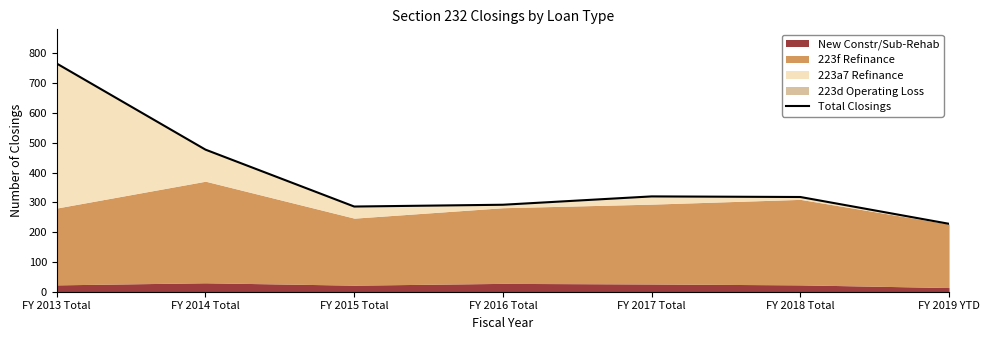

What is the sum of the values at FY 2014 Total and FY 2019 YTD?

705